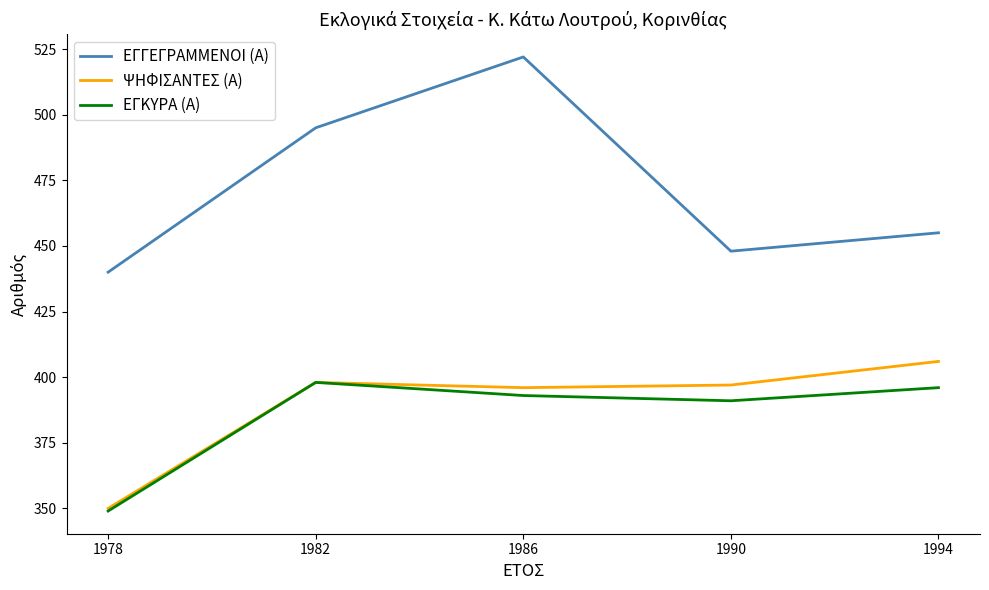

In ΕΓΚΥΡΑ (Α), how many points are higher than both neighbors (excluding endpoints)?

1